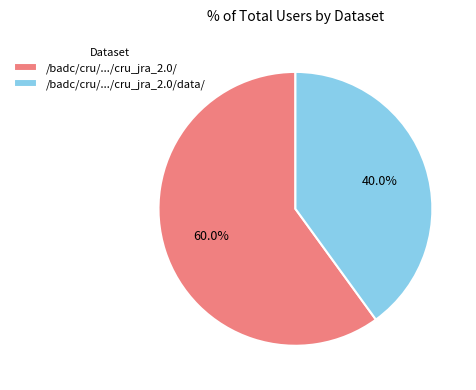

Which slice represents more than half of the pie?

/badc/cru/.../cru_jra_2.0/